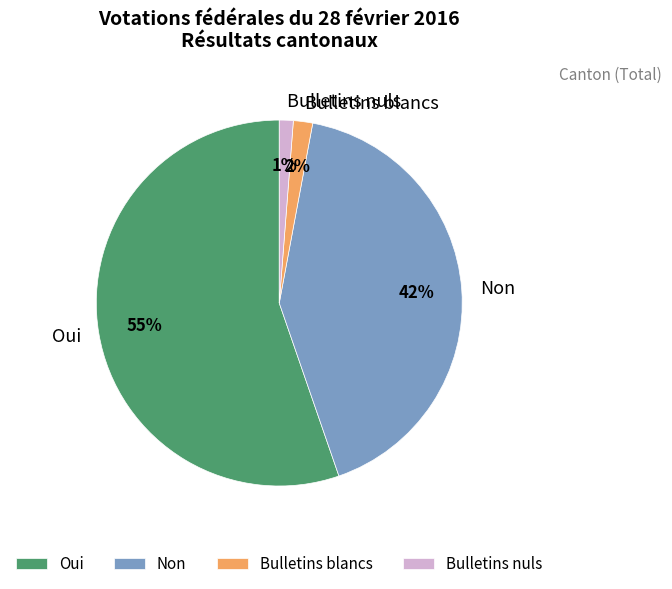

Which has a higher value, Oui or Bulletins nuls?

Oui